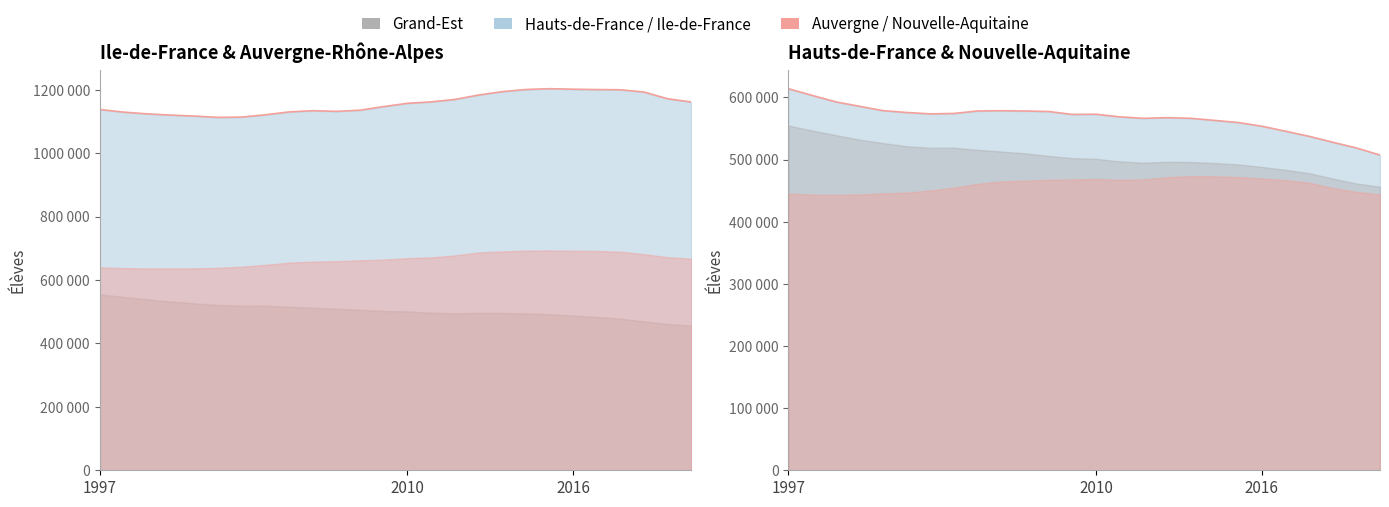

The value of Nouvelle-Aquitaine at 1999 is 443291. True or false?

True